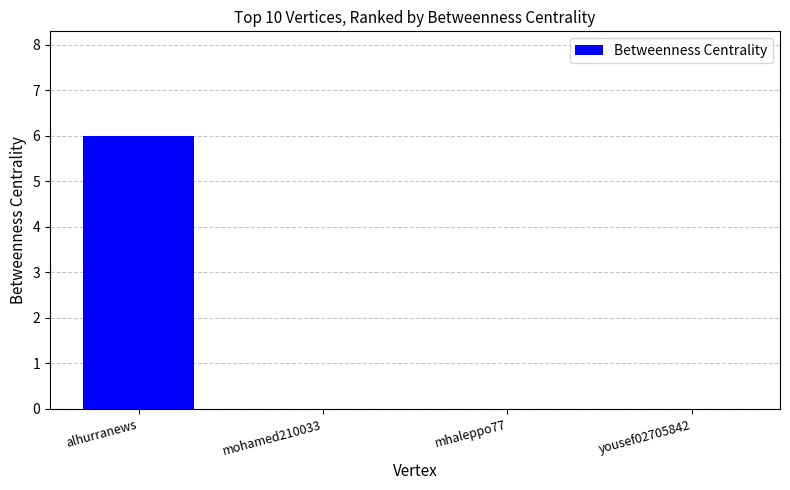

How many values are between 0 and 6?

4